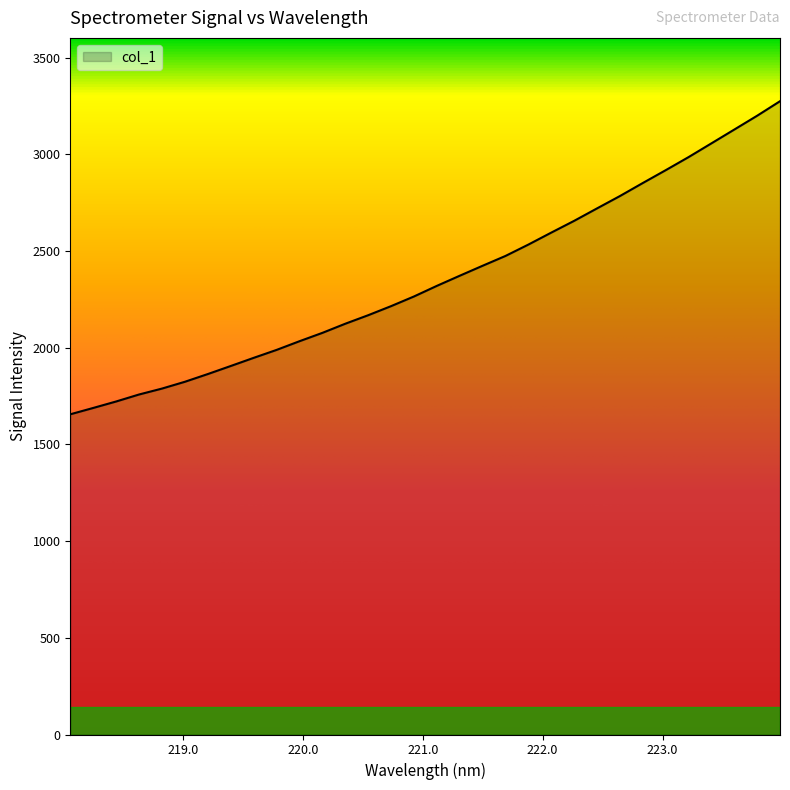

What is the difference between the maximum and minimum values?

1619.2